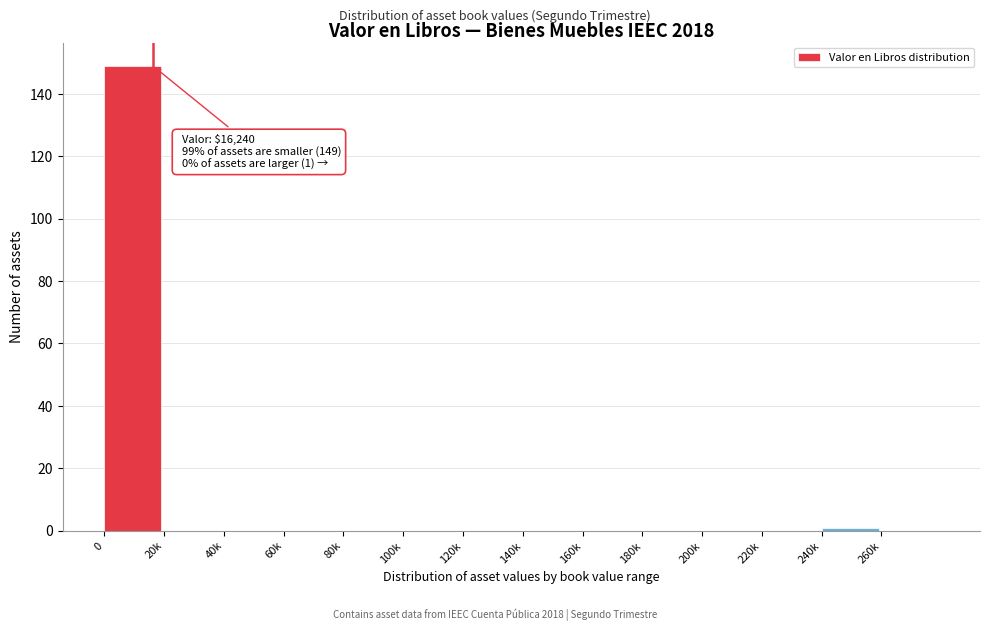

Reading right to left, transcribe all the data shown in this chart.

260k=0	240k=1	220k=0	200k=0	180k=0	160k=0	140k=0	120k=0	100k=0	80k=0	60k=0	40k=0	20k=0	0=149